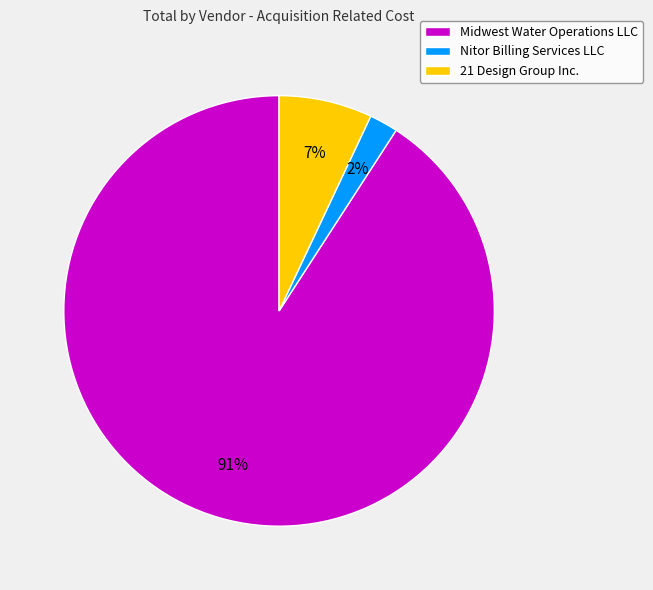

True or false: Midwest Water Operations LLC accounts for 91% of the total.

True